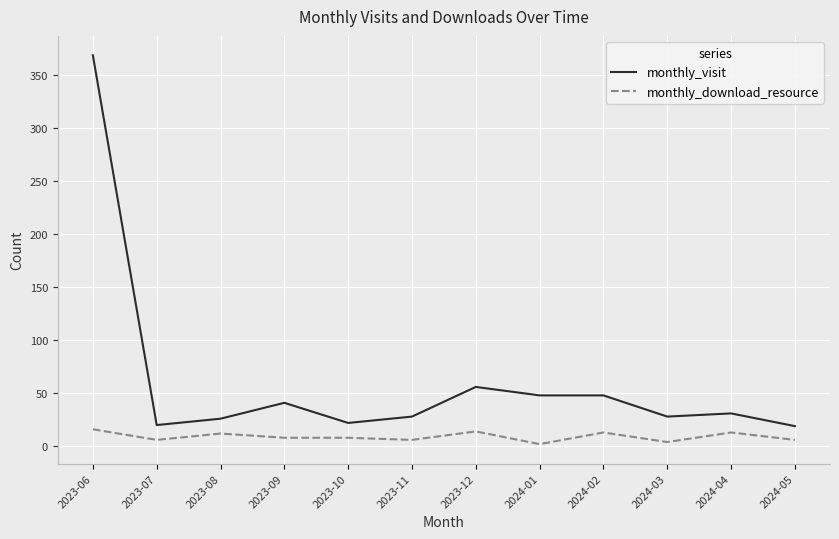

True or false: monthly_visit has a value of 54 at 2023-09.

False